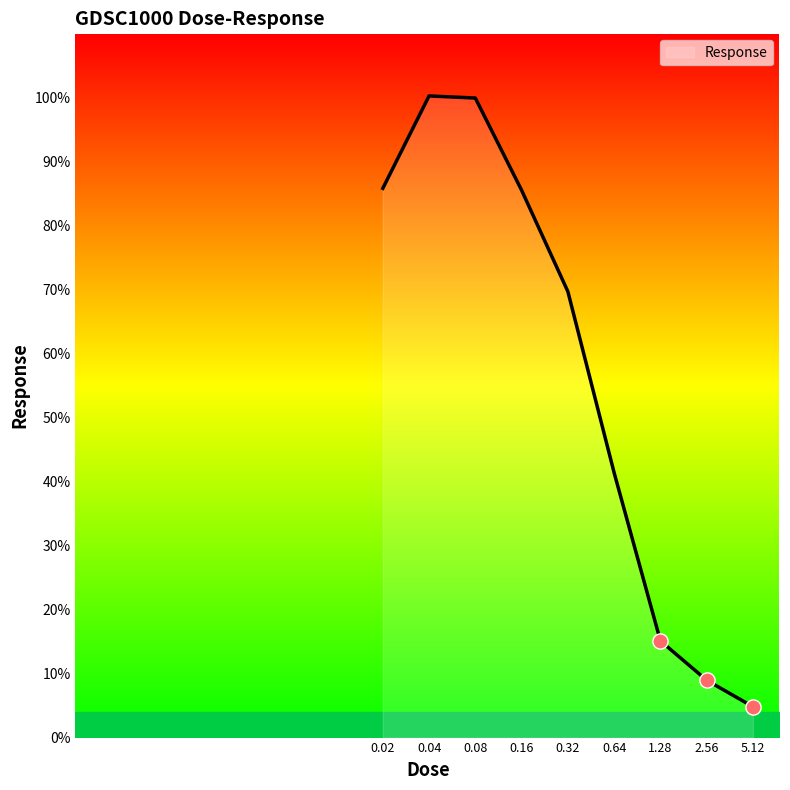

What is the difference between the maximum and minimum values?

95.4